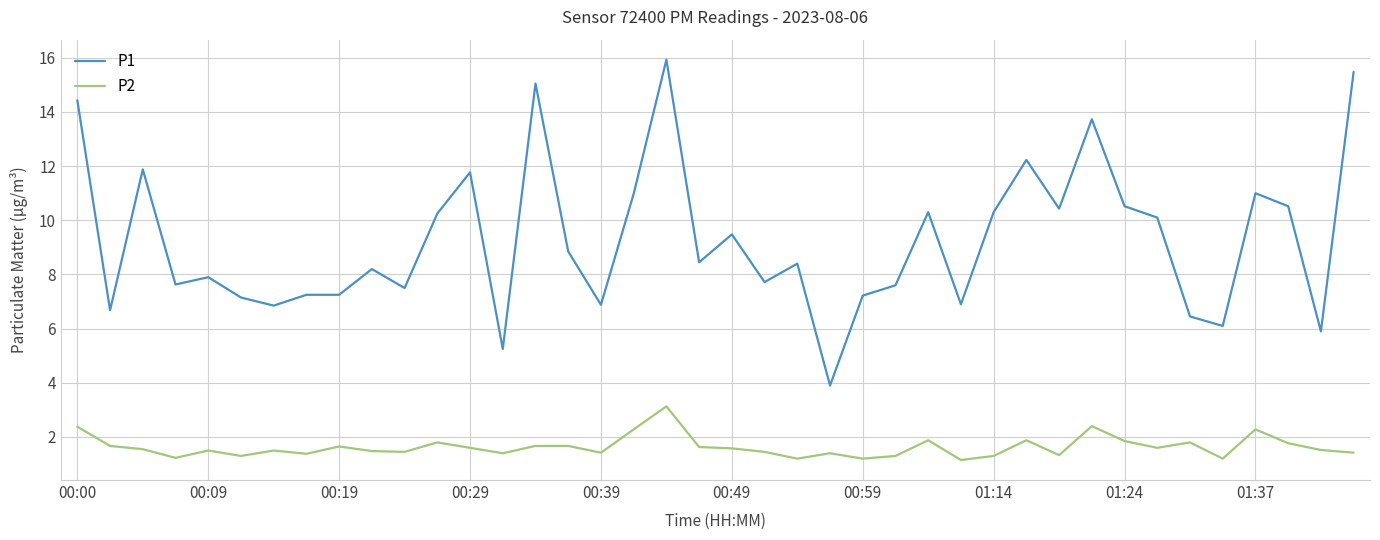

True or false: P2 and P1 intersect in this chart.

False